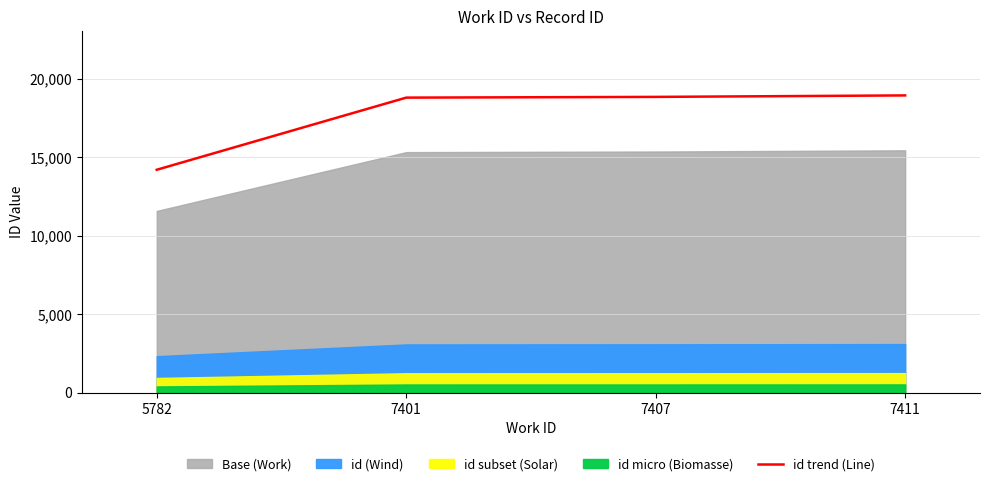

At which label does the data first exceed 18837?

7407